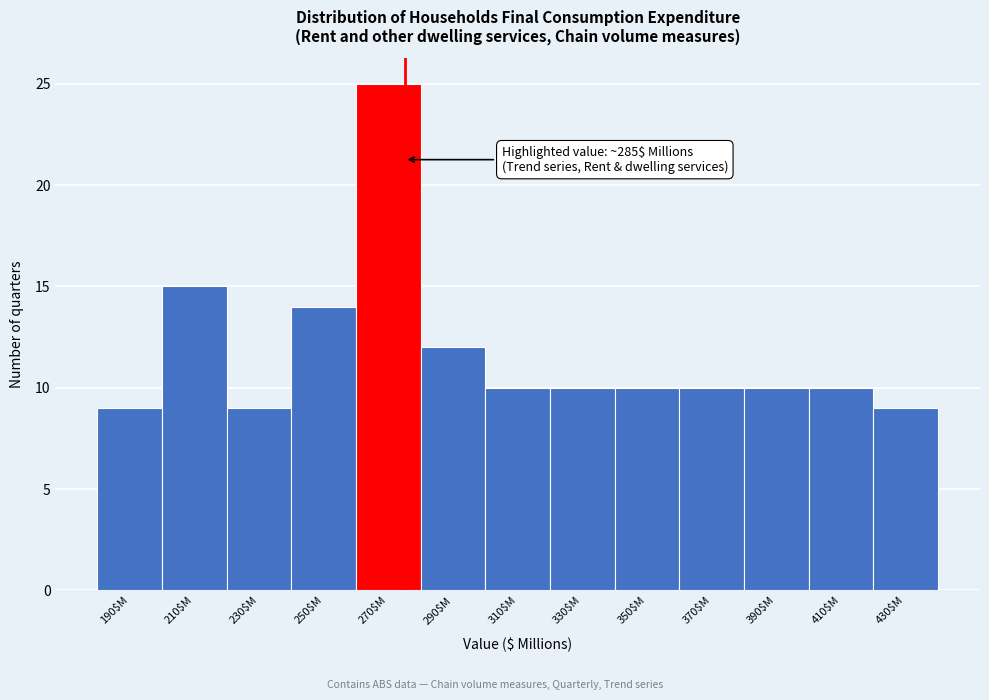

Reading left to right, what are all the values shown in this chart?

9	15	9	14	25	12	10	10	10	10	10	10	9